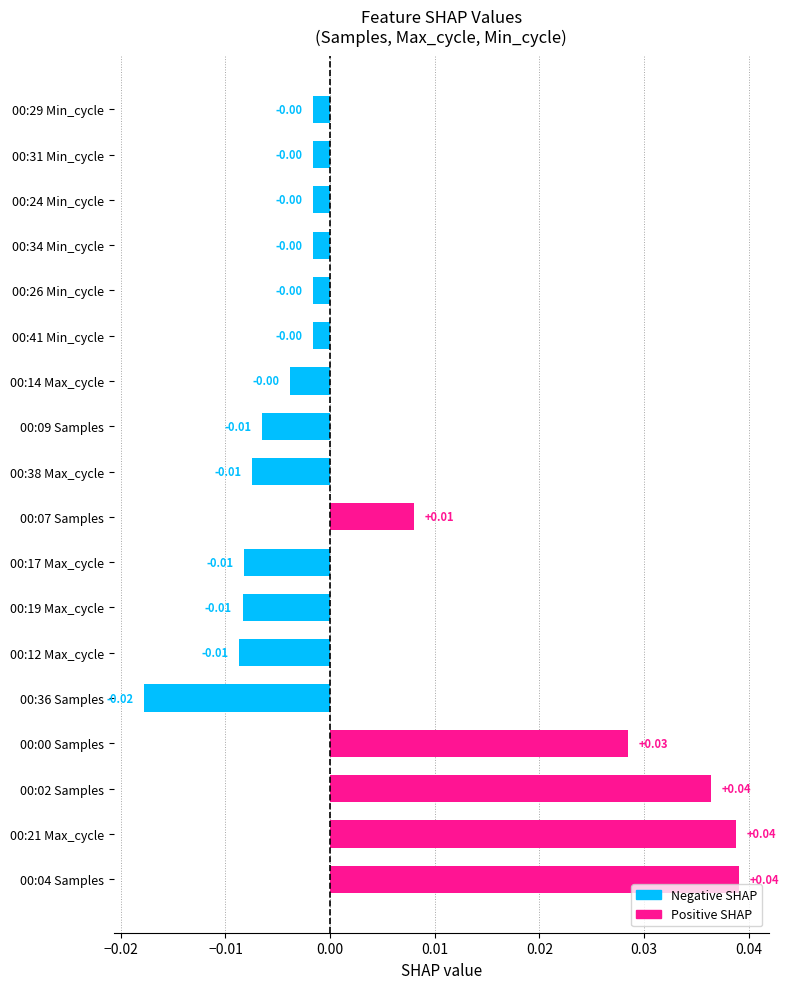

Are the bars grouped side by side (vs. stacked)?

No